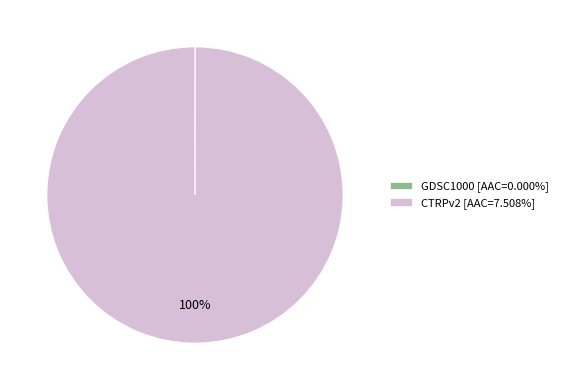

Is it true that CTRPv2 is 100% of the pie?

True